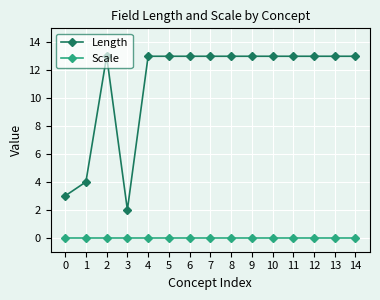

Which series has the largest total across all categories?

Length